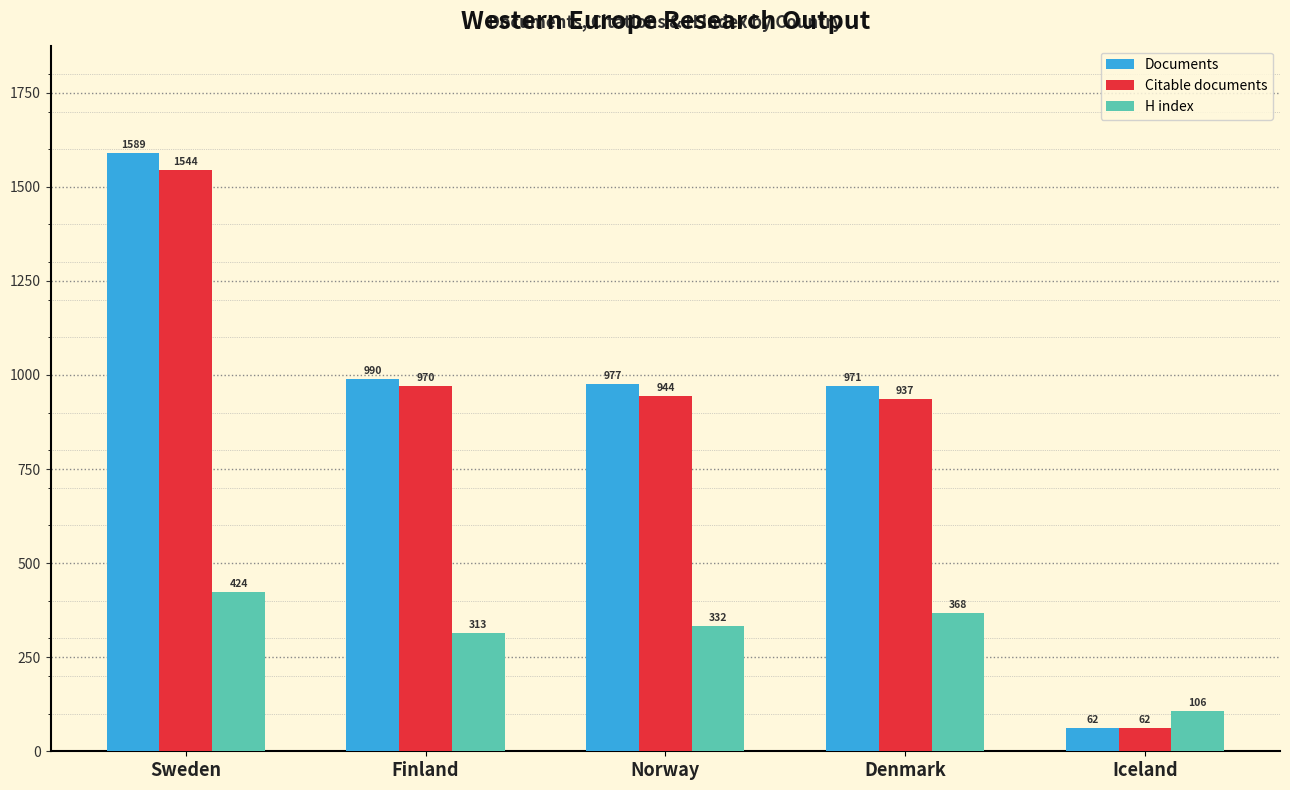

At which label does H index reach its minimum?

Iceland